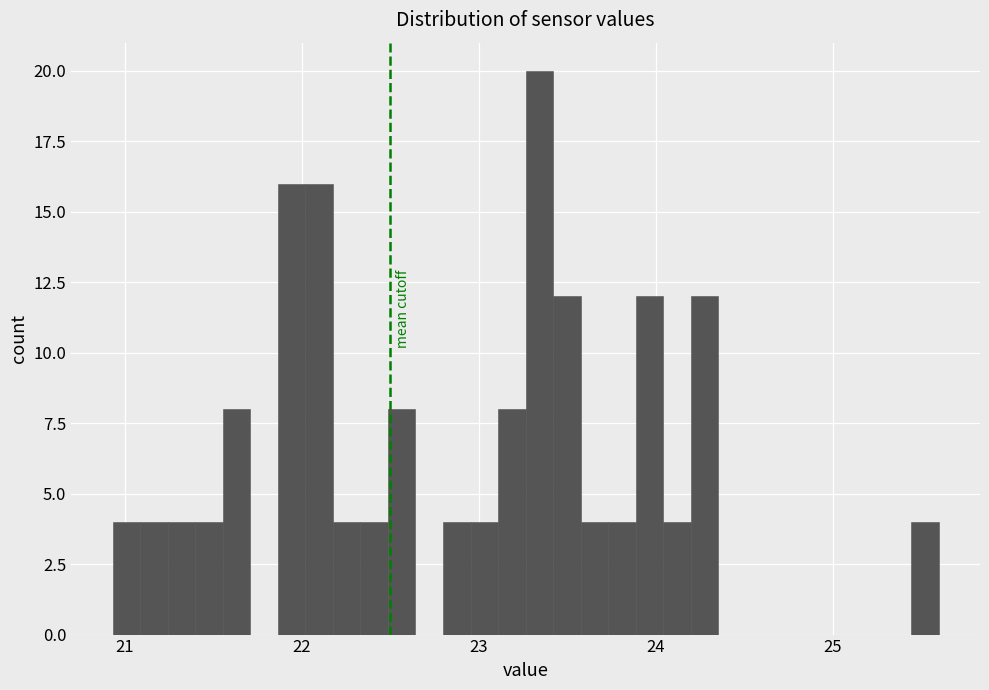

Around what value on the x-axis is the tallest bar? Give the approximate position of its centre, as read against the axis.

23.3